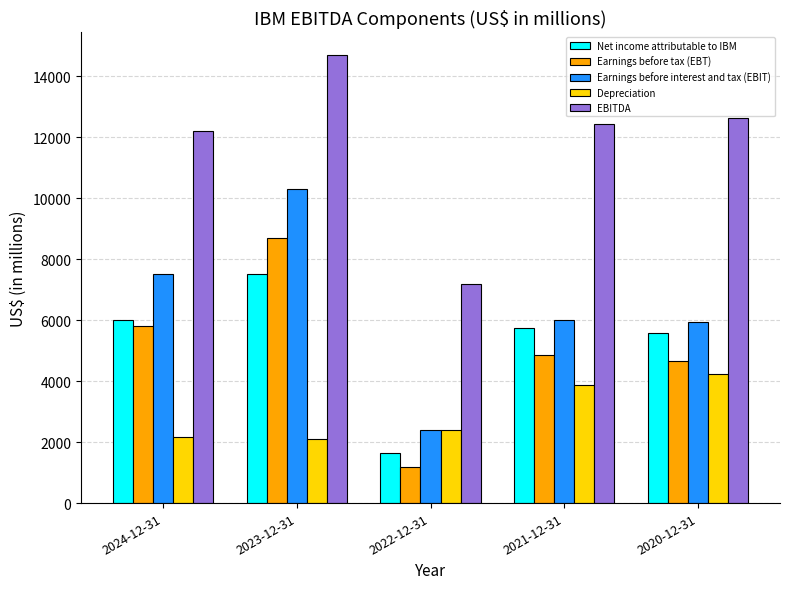

What is the maximum value shown in the chart?

14709